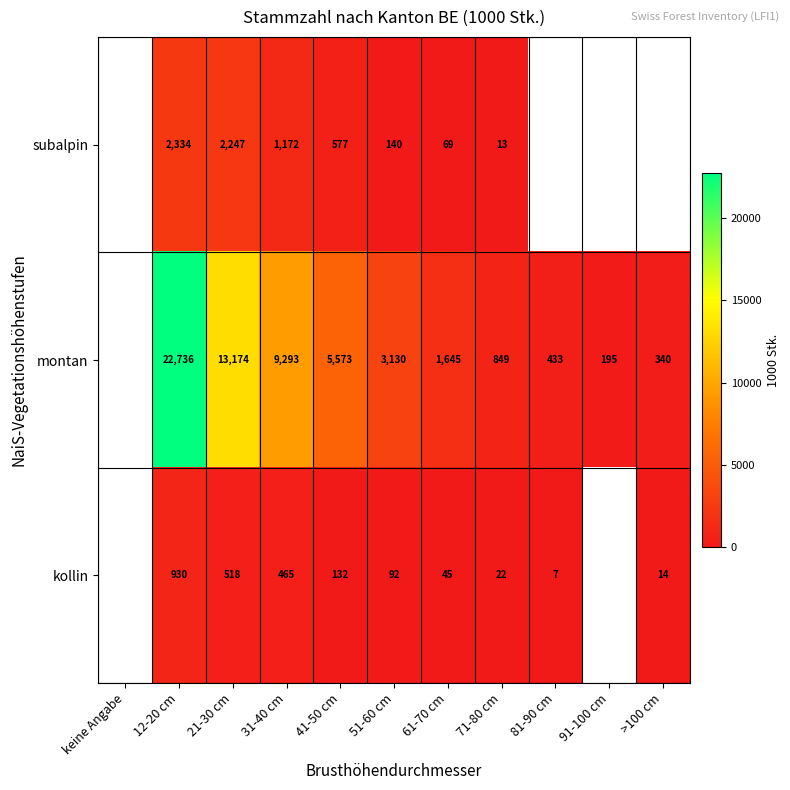

Rank the series at 12-20 cm from highest to lowest value.

montan, subalpin, kollin